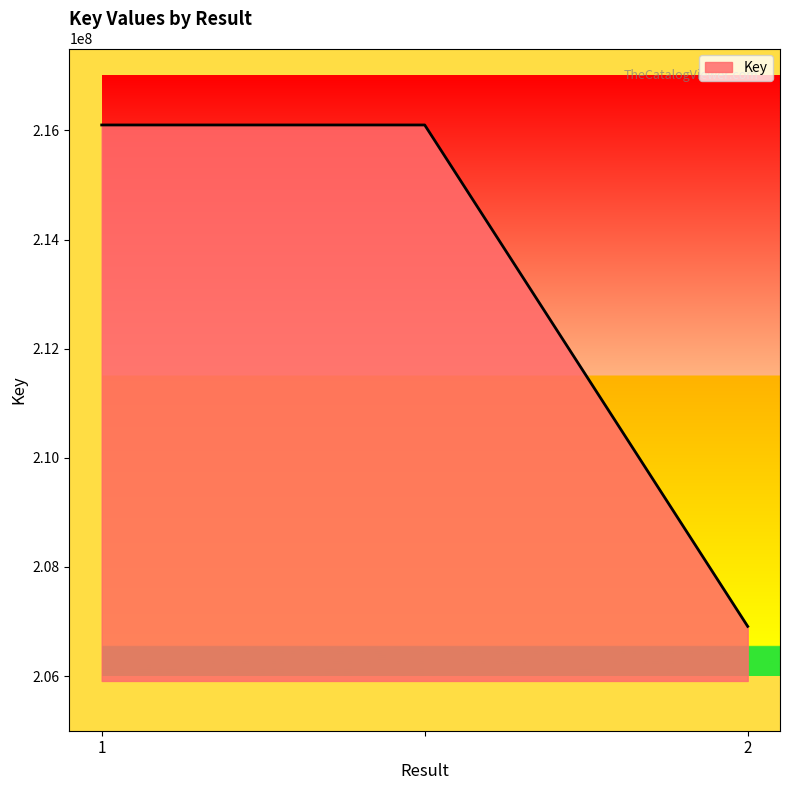

What is the average value?

213036519